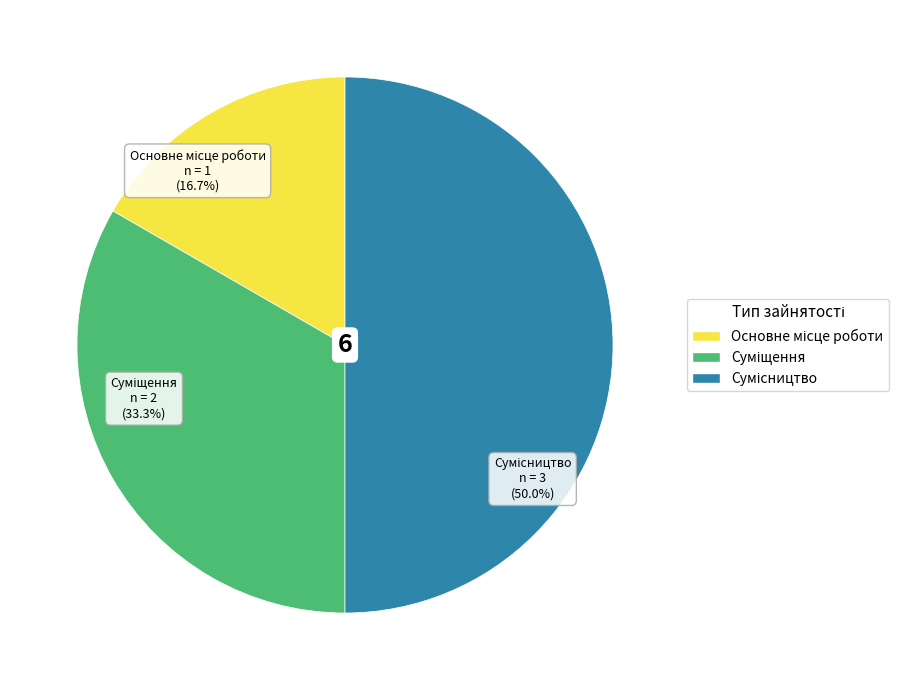

How many slices are in this pie chart?

3